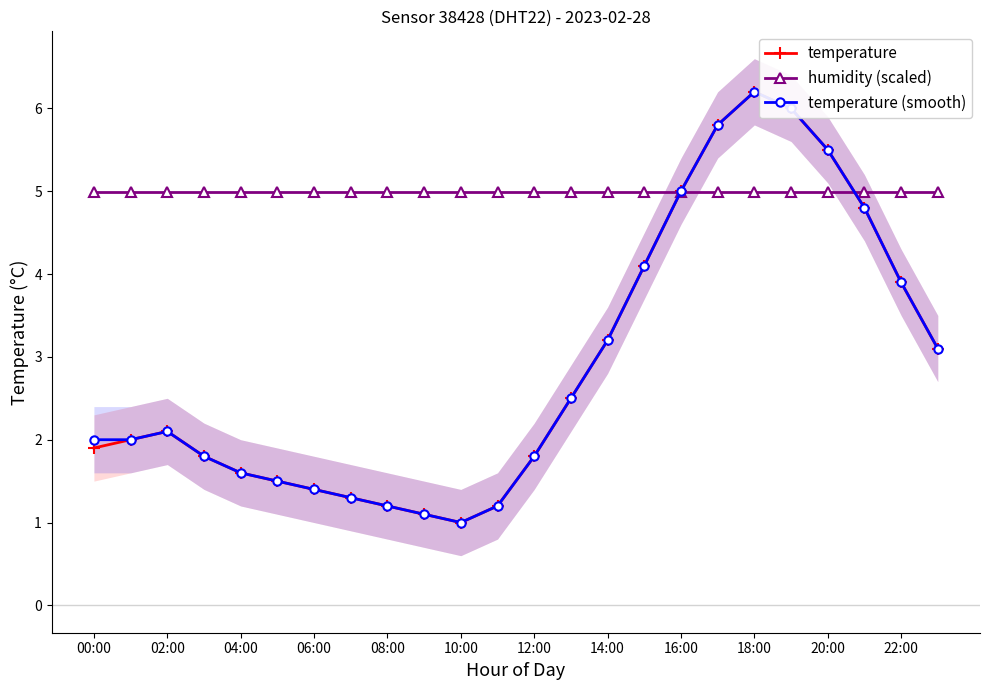

The value of humidity (scaled) at 02:00 is 5.0. True or false?

True